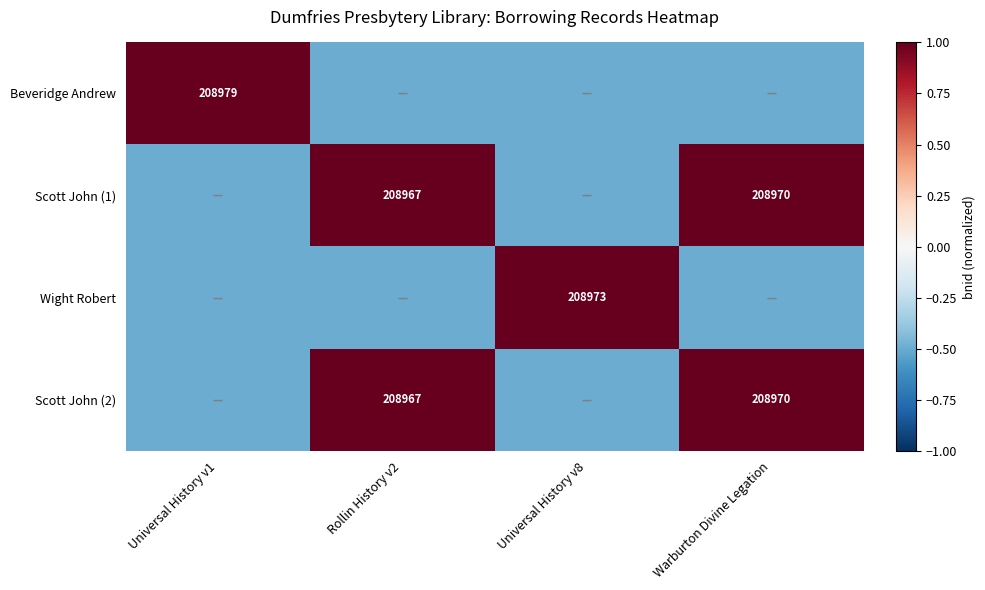

What is the smallest value displayed?

-0.5